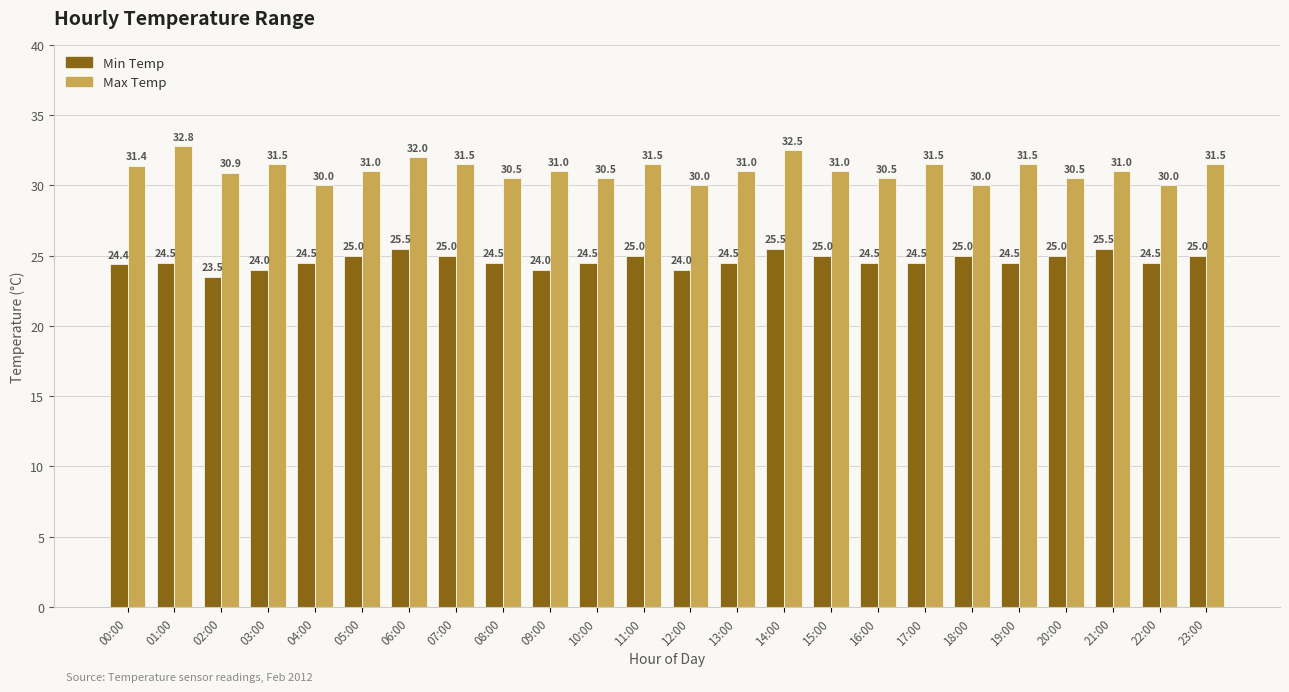

The value of Max Temp at 01:00 is 52.1. True or false?

False